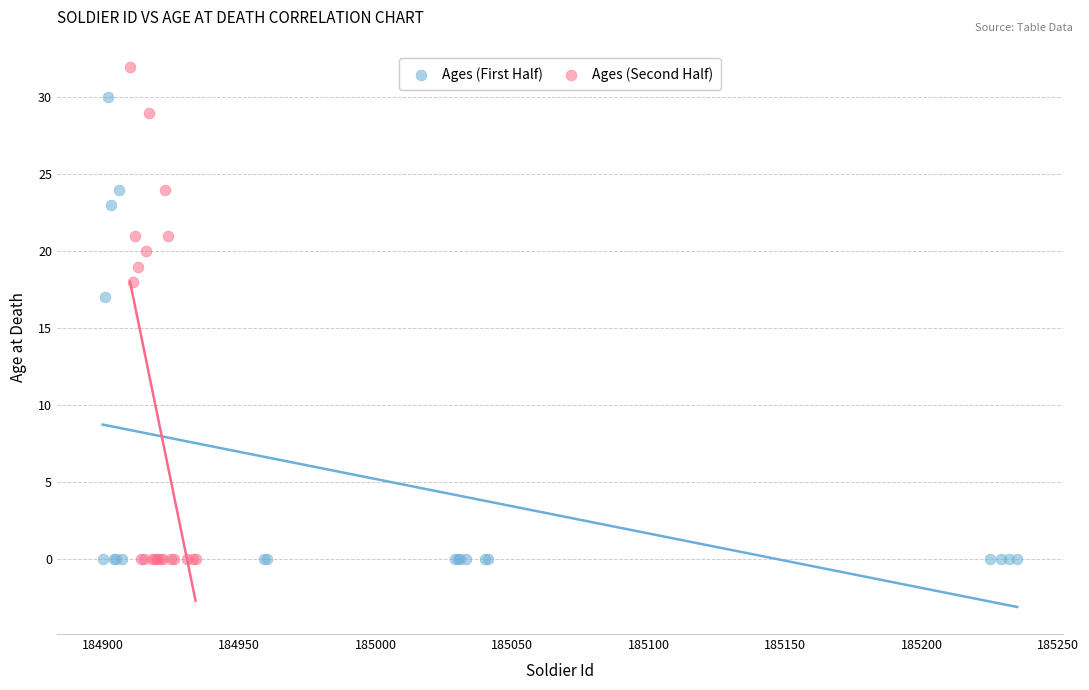

Which series contains the highest Y value?

Ages (Second Half)